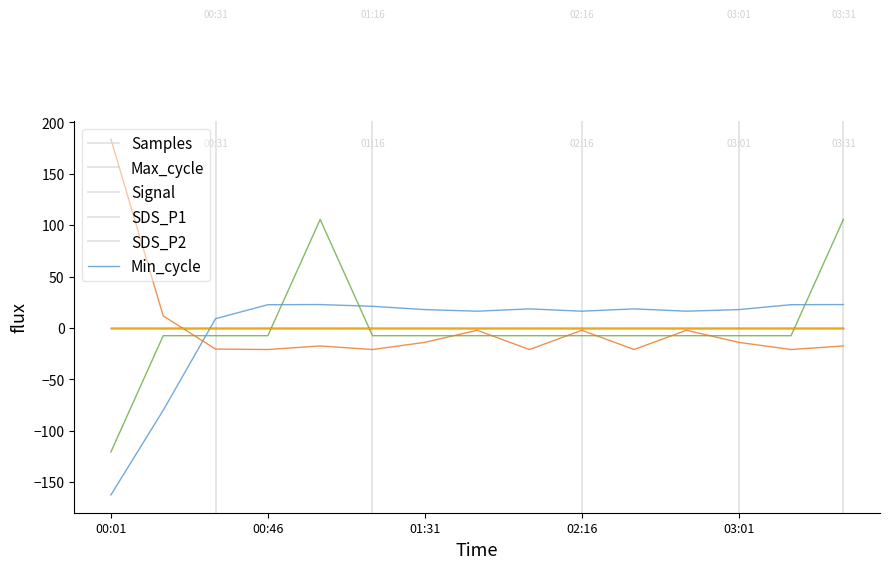

Does the chart have visible grid lines?

No